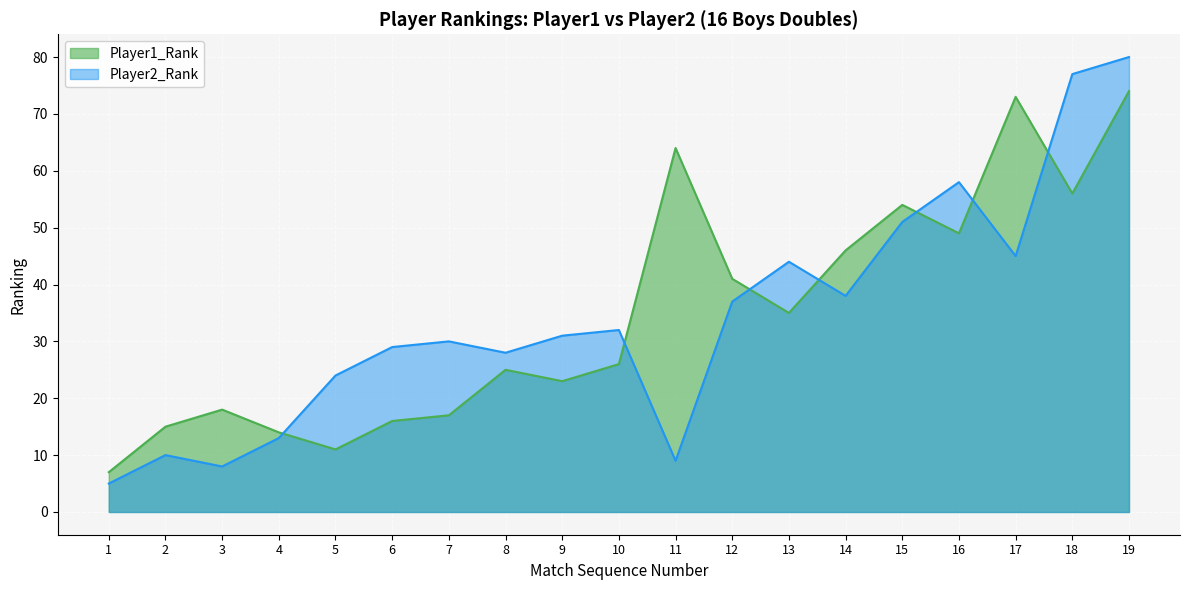

True or false: Player1_Rank and Player2_Rank cross at least once.

True